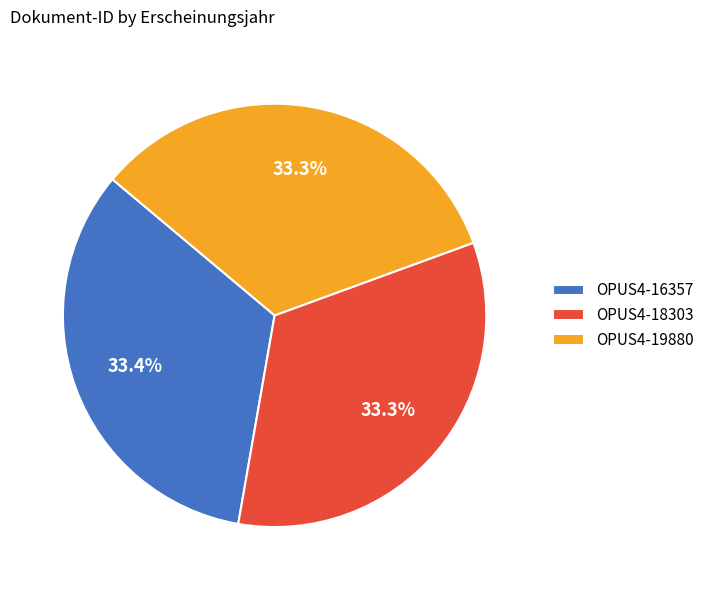

Is there any slice that represents more than half of the pie?

No